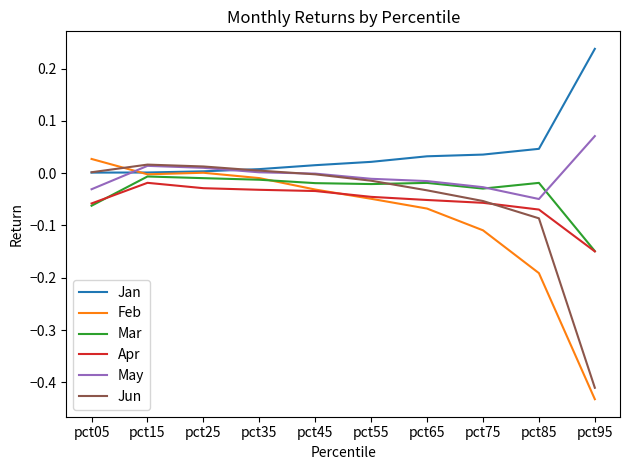

True or false: Apr and May cross at least once.

False